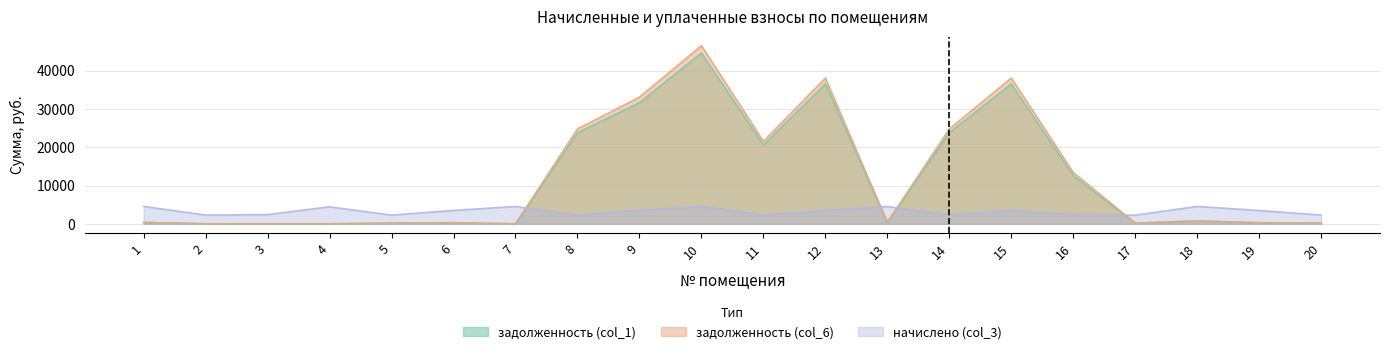

Which series ends up on top after the final intersection of задолженность (col_6) and задолженность (col_1)?

задолженность (col_1)